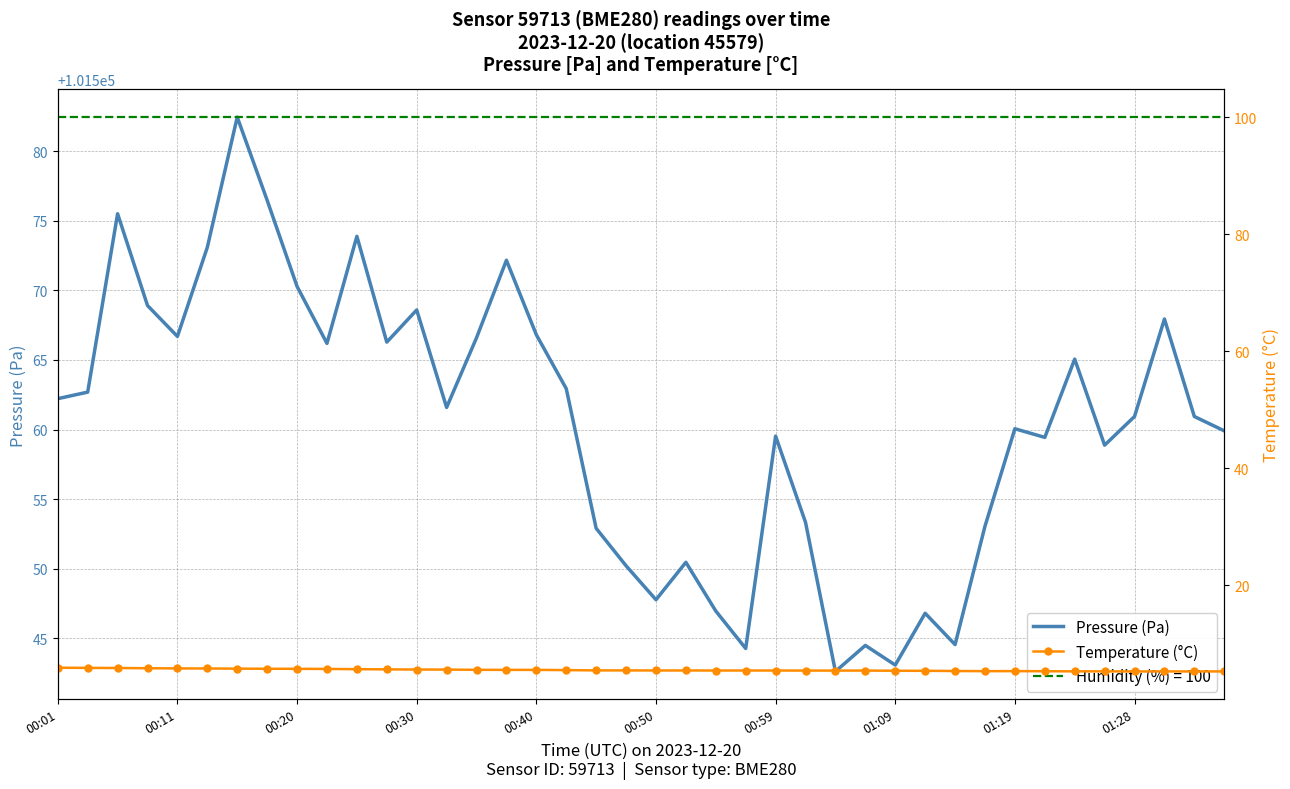

The Pressure (Pa) series shows 20687.3 at 00:11. True or false?

False